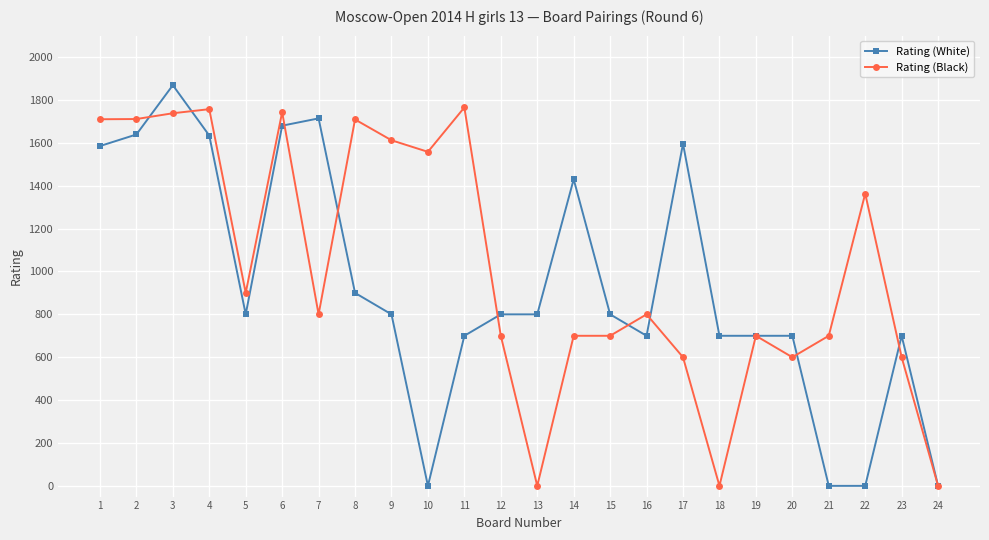

Rank the series at 20 from lowest to highest value.

Rating (Black), Rating (White)